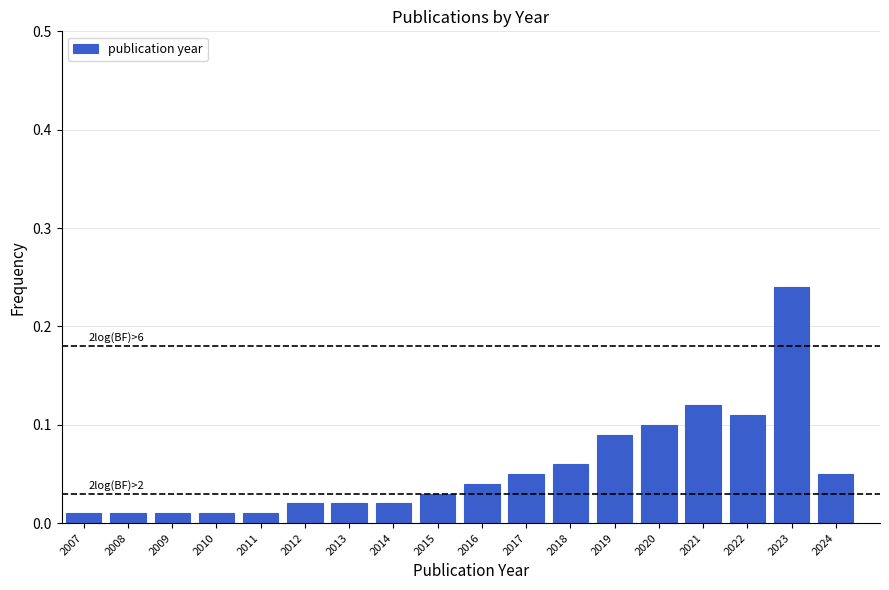

What is the change in value from 2011 to 2023?

+0.2